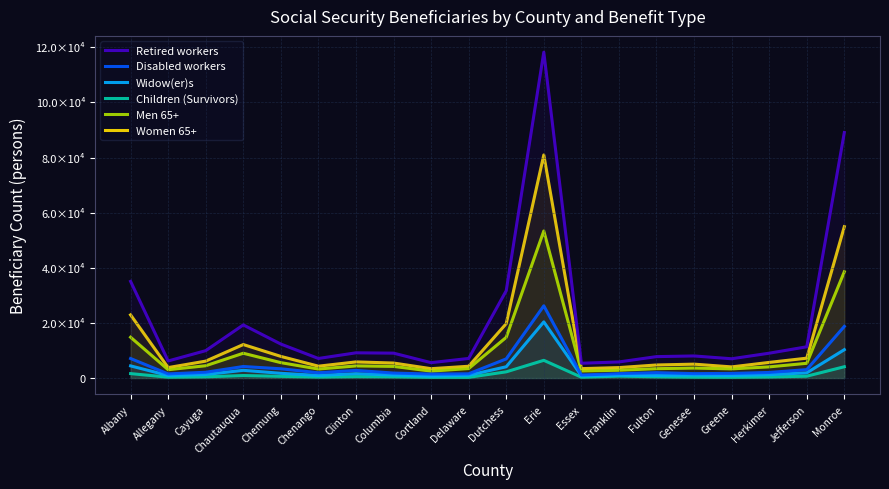

Where is the first local minimum for Widow(er)s?

Allegany